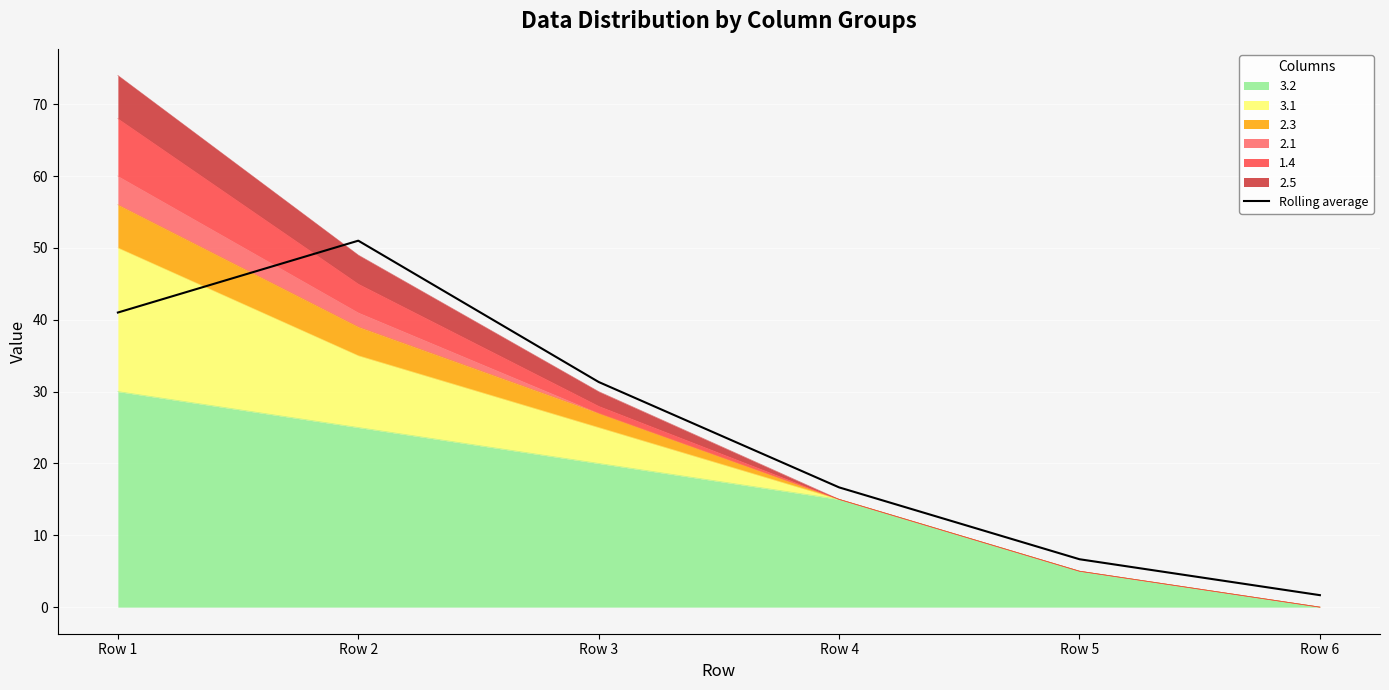

What is the average value?

24.7